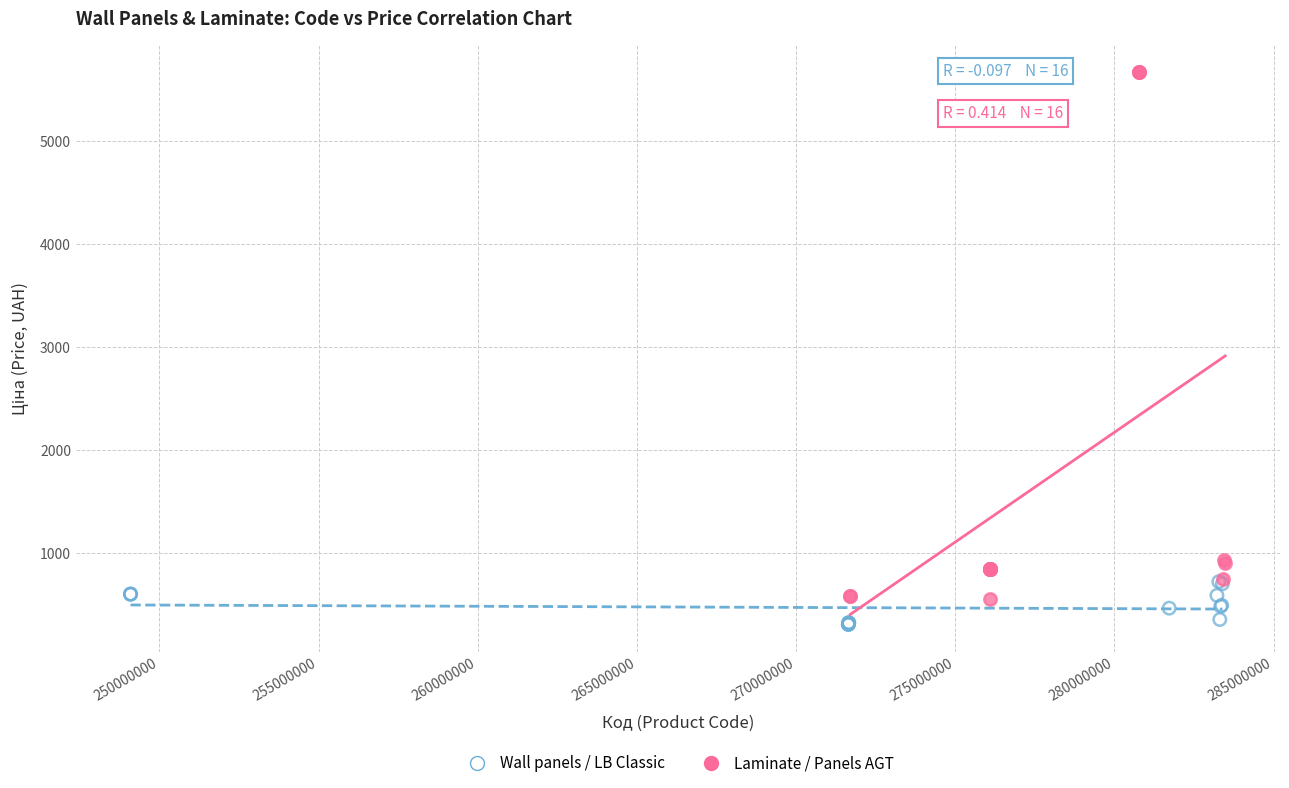

Which series reaches the maximum Y coordinate?

Laminate / Panels AGT